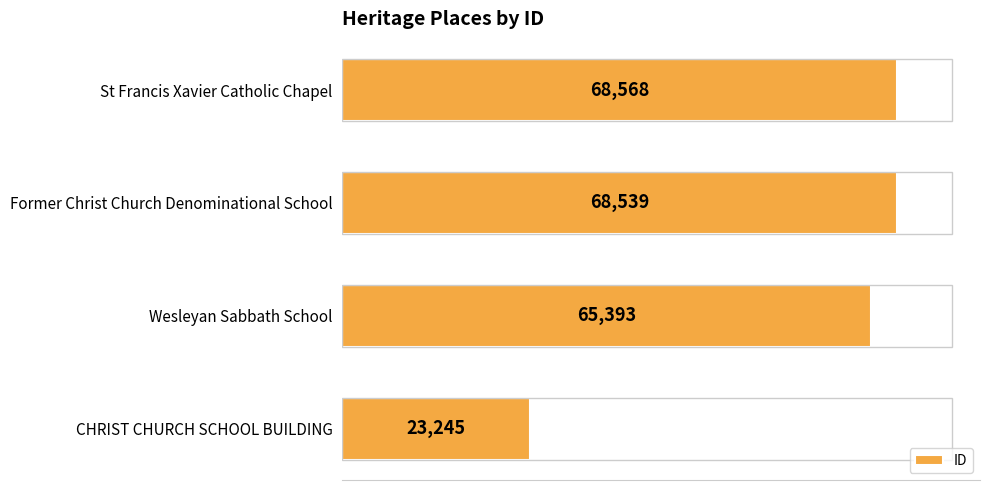

How many values are below 68539?

2